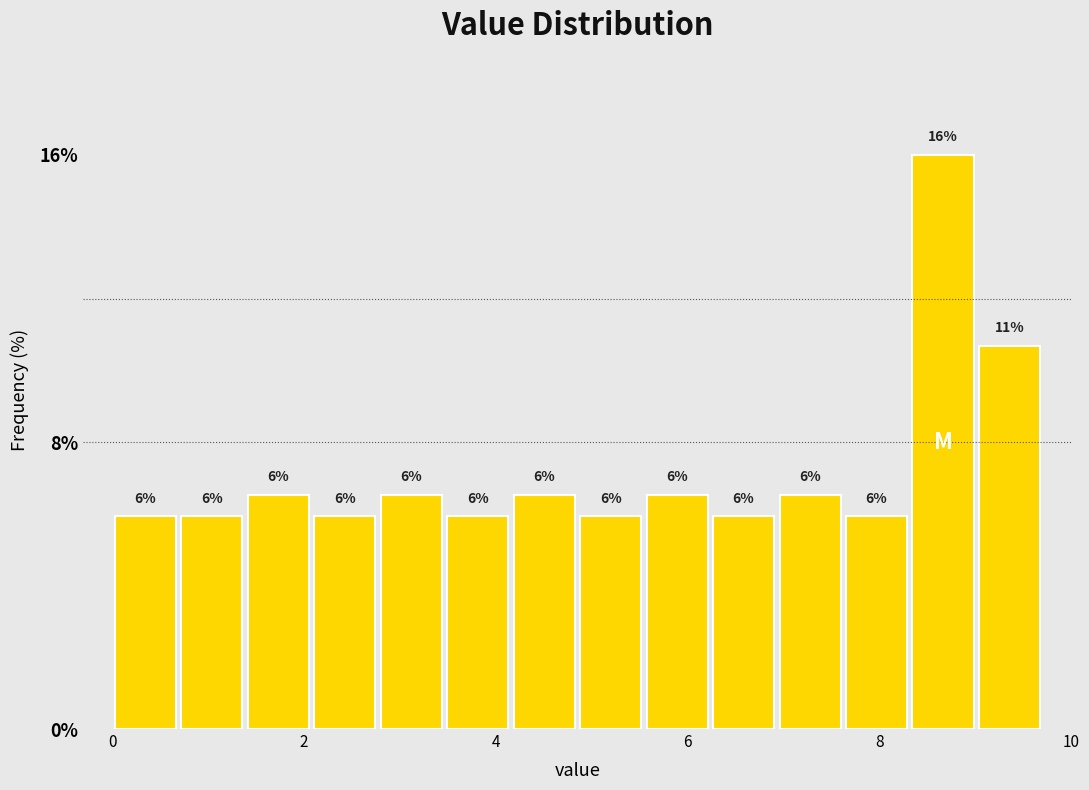

Read against the x-axis, roughly where is the centre of the tallest bar?

8.6